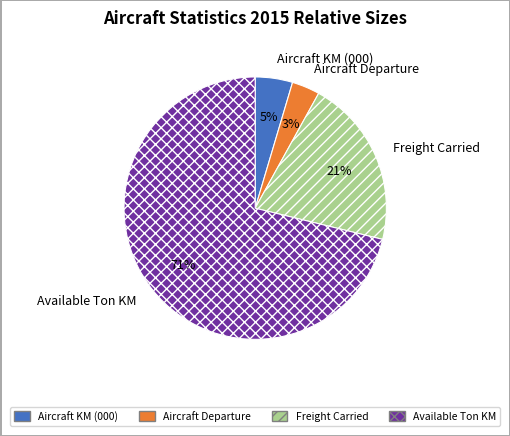

How many segments does this pie chart have?

4